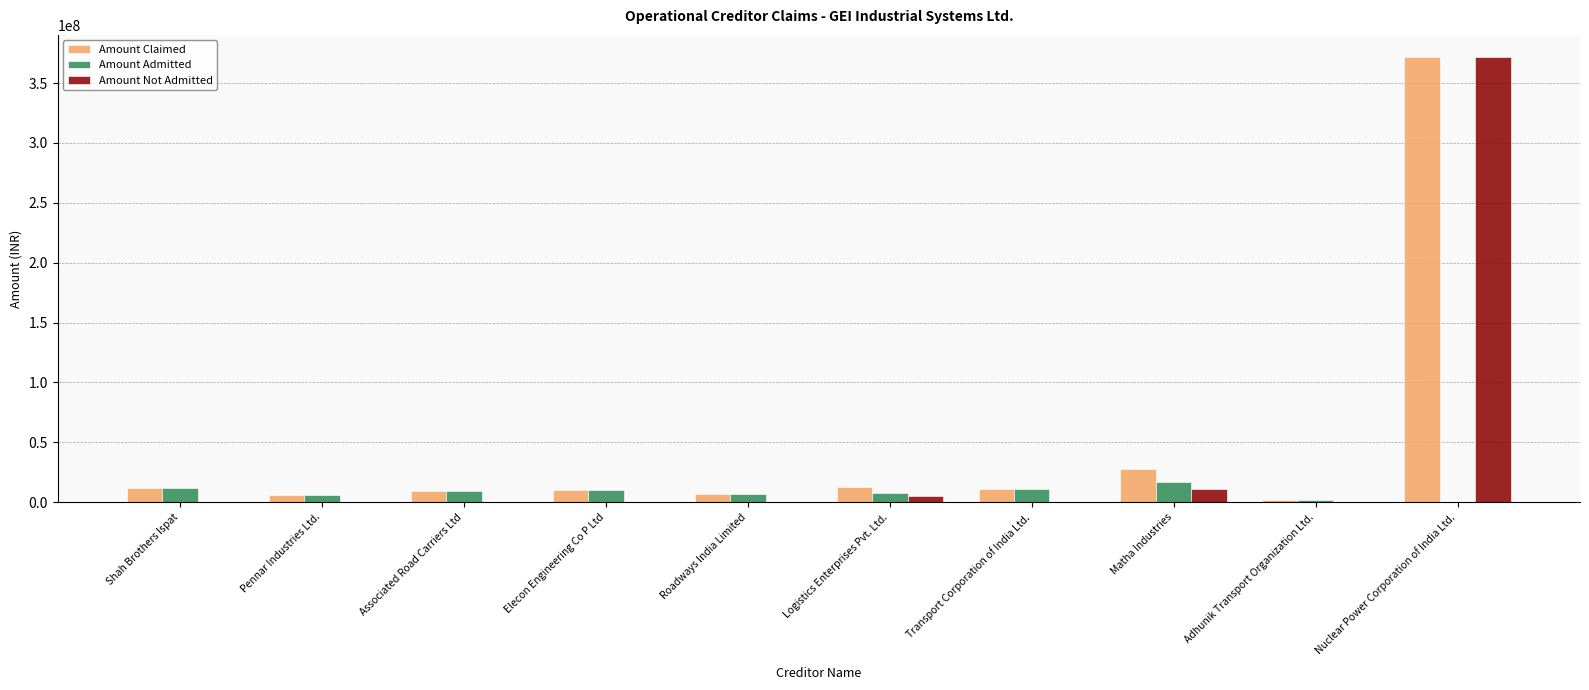

What is the sum of all Amount Not Admitted values?

387892818